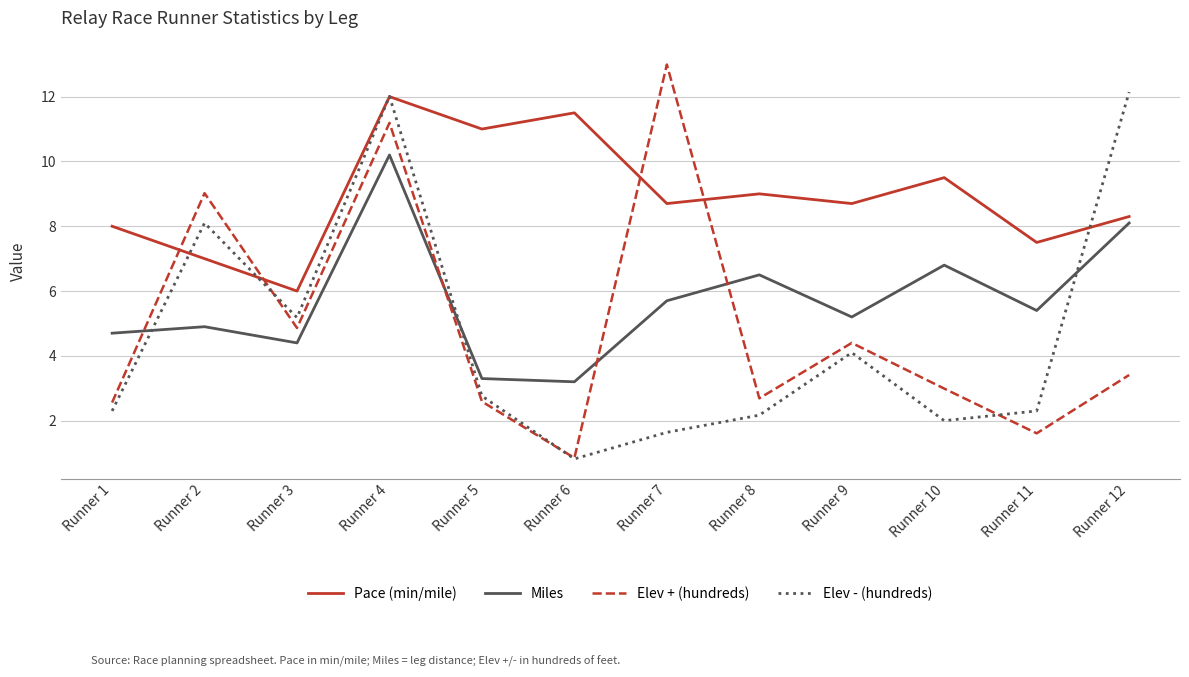

What is the sum of the Elev - (hundreds) values at Runner 10 and Runner 8?

4.2